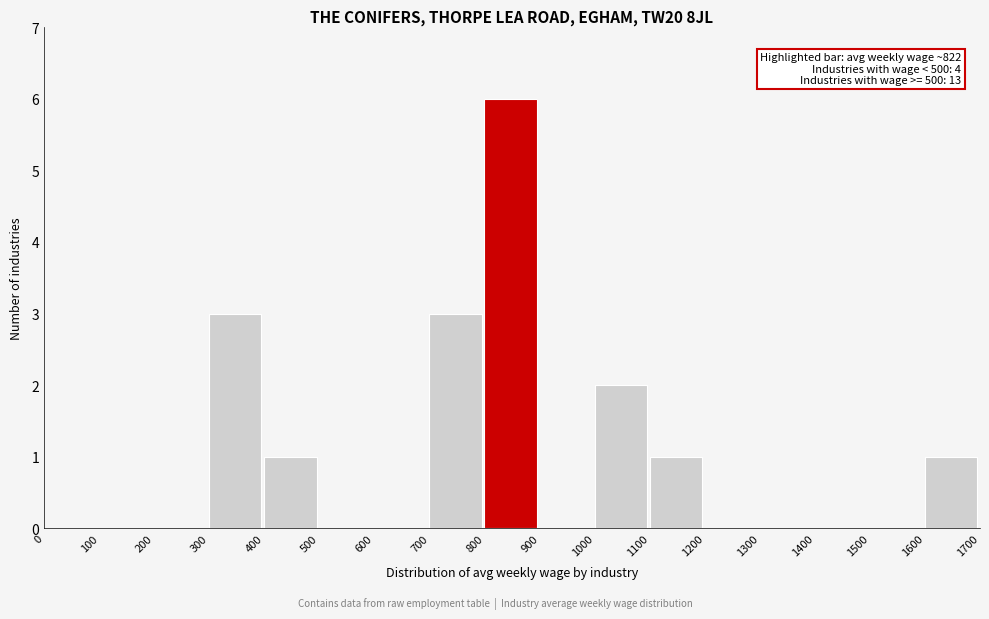

Which range on the x-axis has the tallest bar?

800 to 900